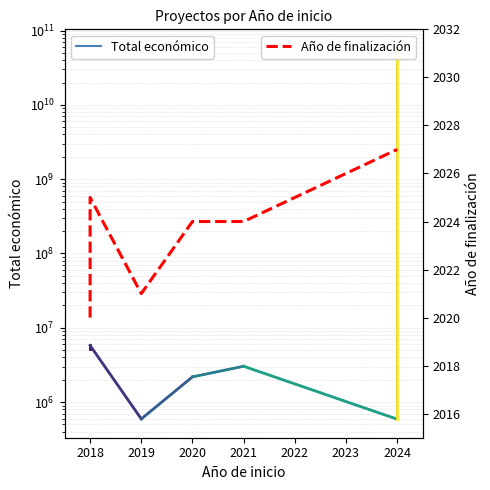

How many values in the Año de finalización series are below 2025?

4